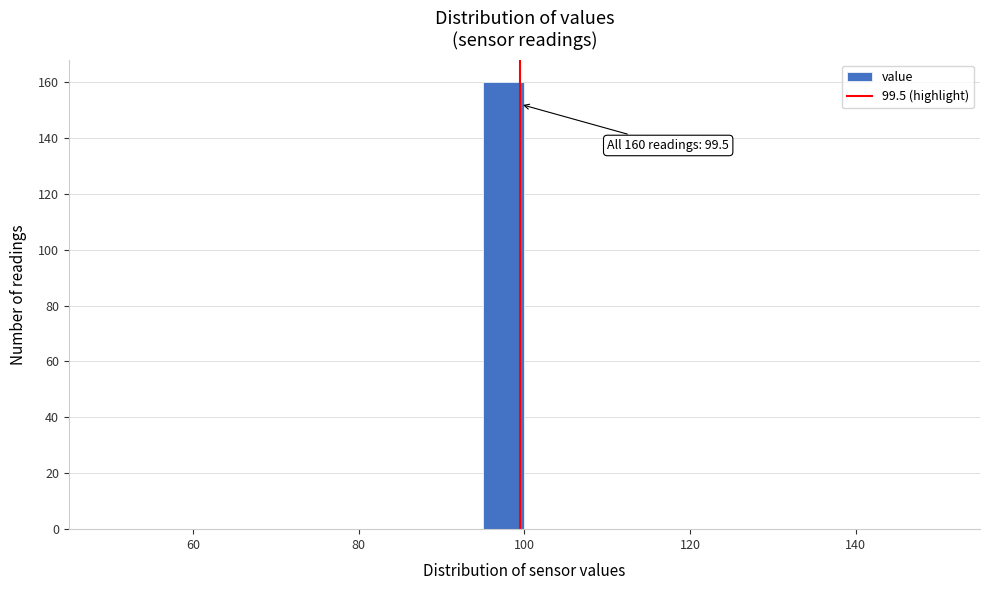

Around what value on the x-axis is the tallest bar? Give the approximate position of its centre, as read against the axis.

98